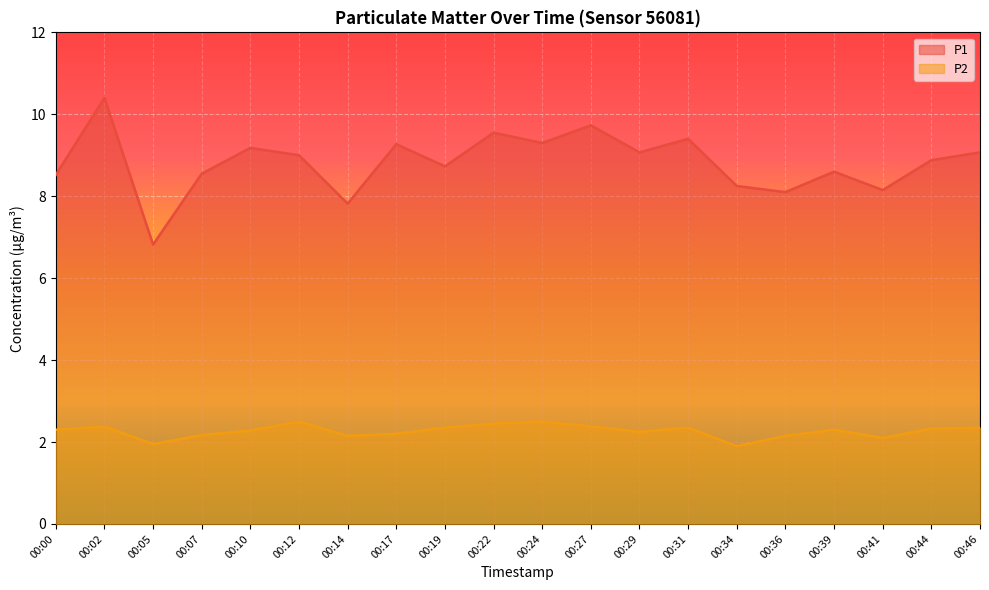

True or false: P2 has more than 1 points higher than both neighbors.

True